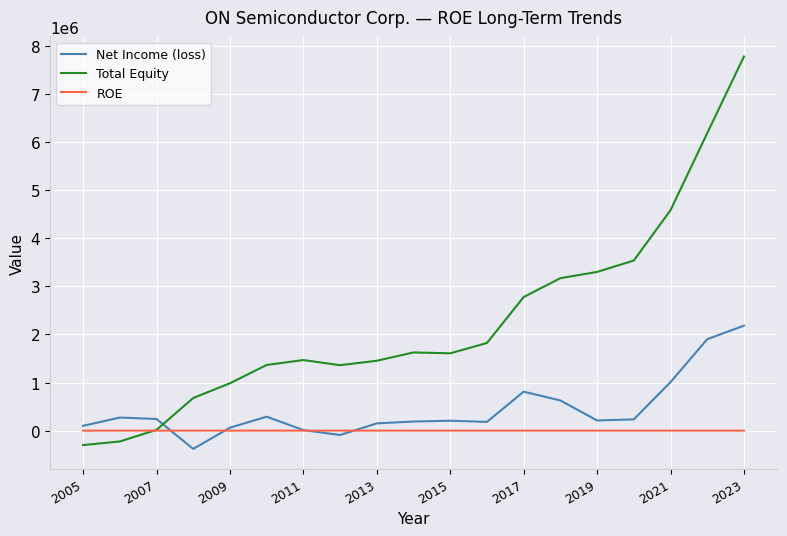

How many times do Net Income (loss) and Total Equity cross each other?

1